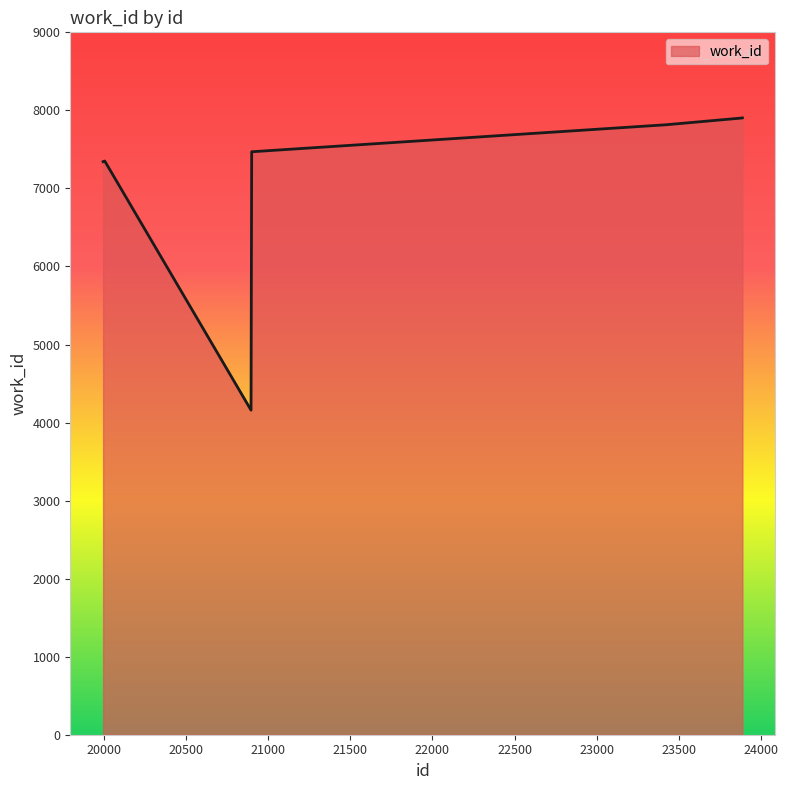

What is the difference between the maximum and minimum values?

3745